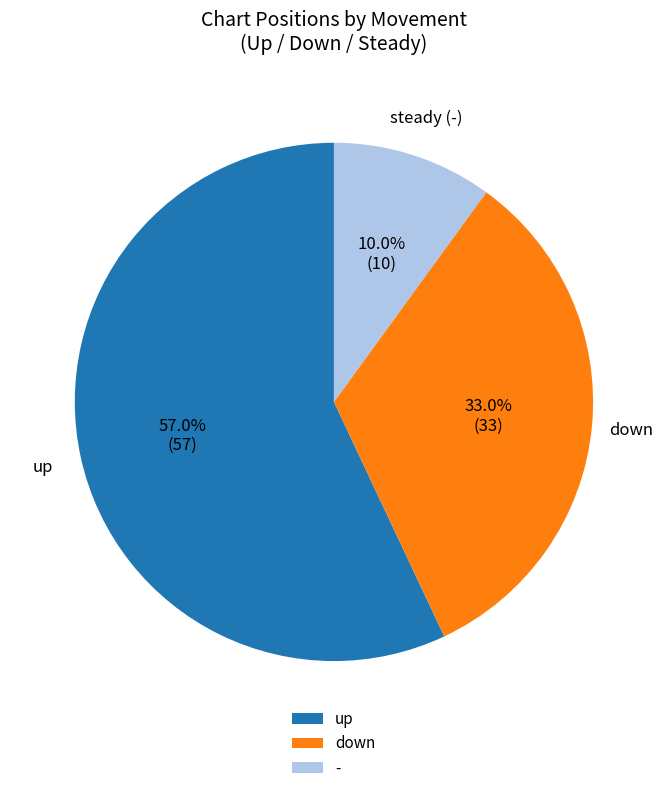

Approximately how many times larger is the value at down compared to -?

3.3